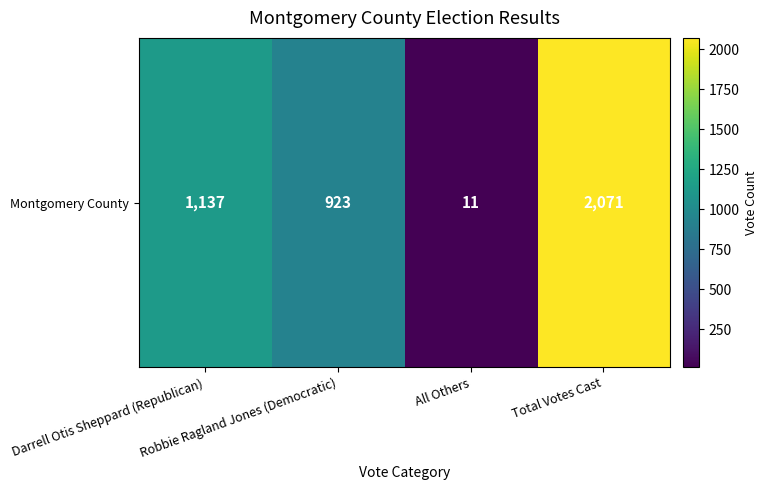

Reading left to right, transcribe all the data shown in this chart.

1137	923	11	2071